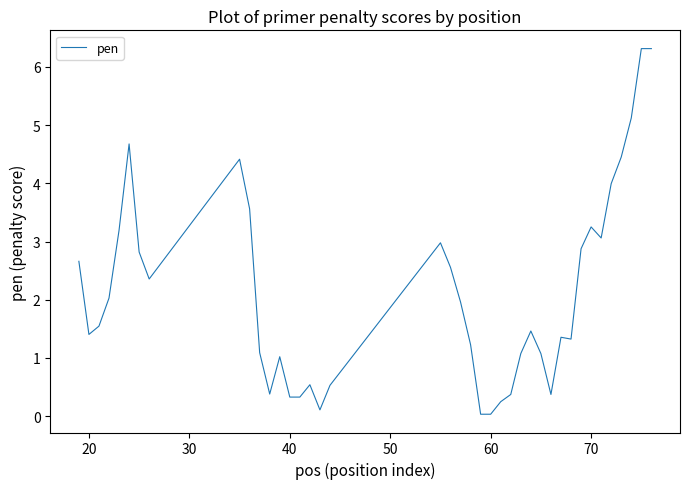

What is the maximum value shown in the chart?

6.3